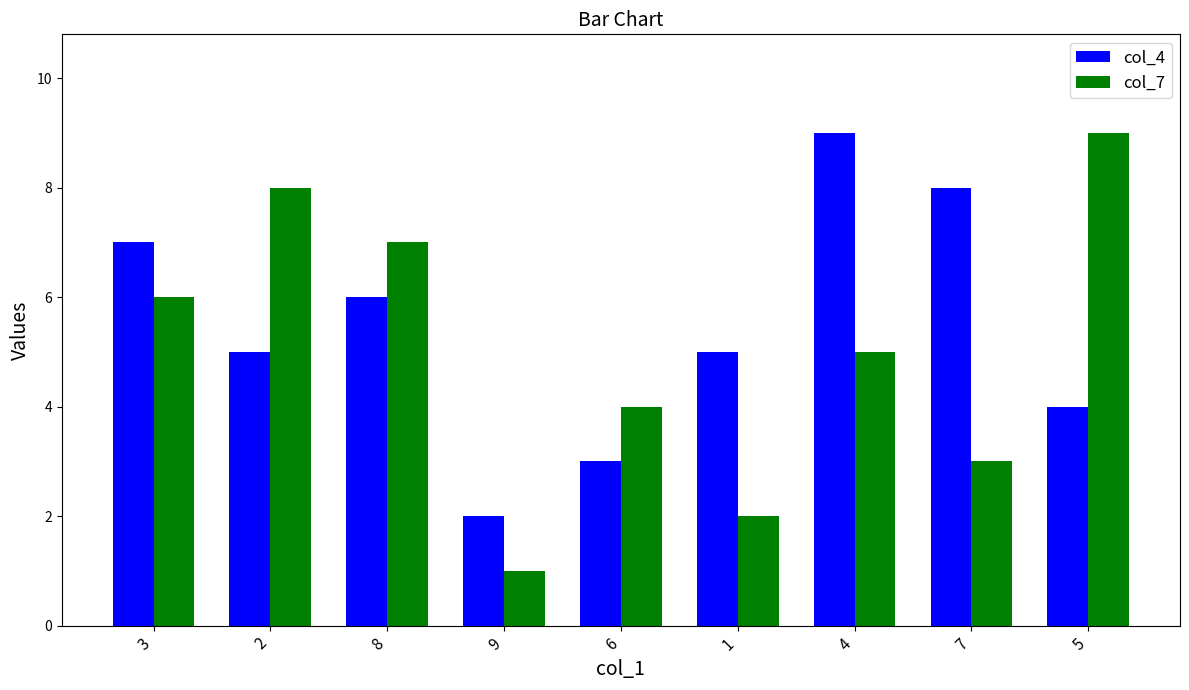

What is the label of the 9th bar from the left?

5